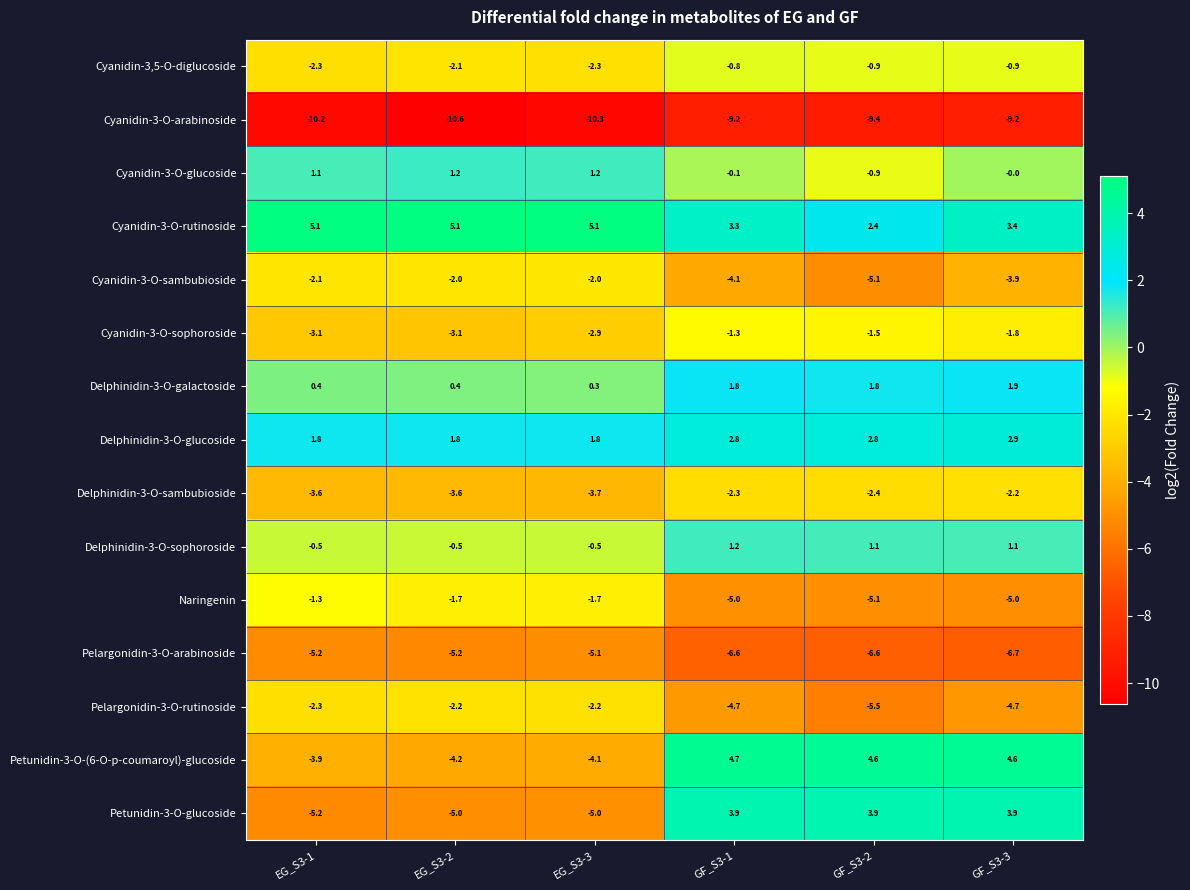

What is the difference between the highest and lowest values at GF_S3-1?

13.9